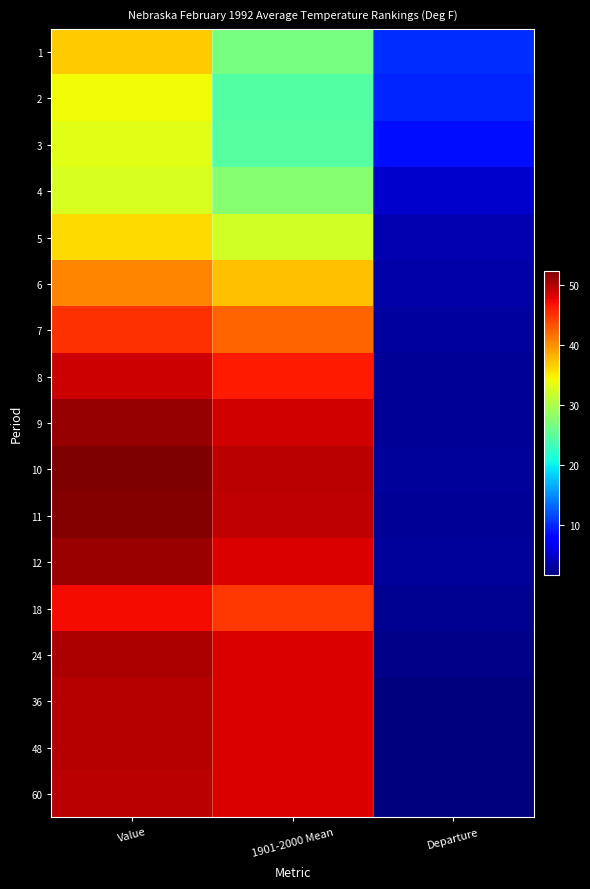

At Departure, list the series in order from largest to smallest.

1, 2, 3, 4, 5, 6, 7, 10, 12, 8, 9, 11, 18, 24, 48, 36, 60